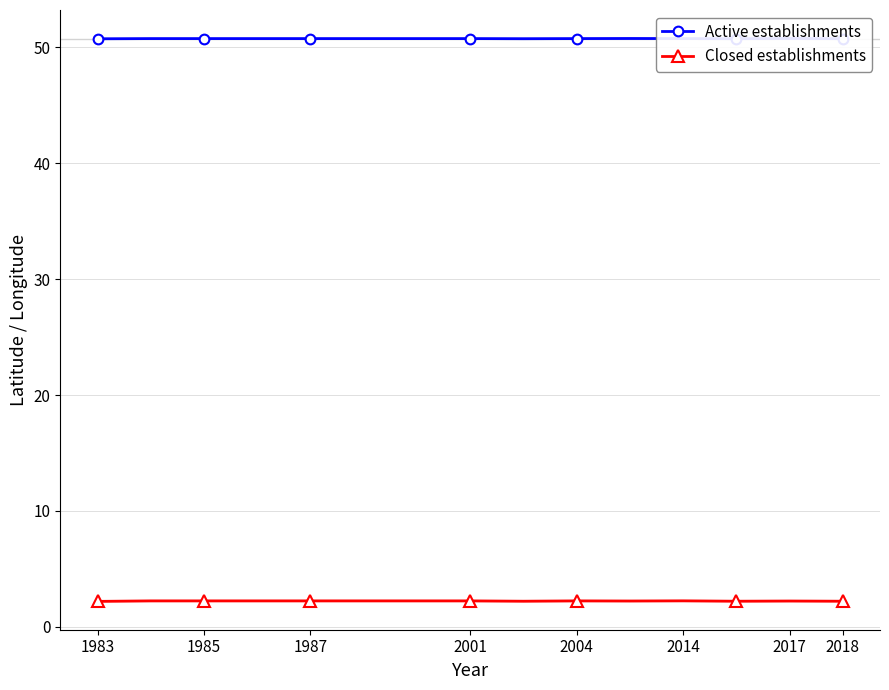

True or false: Active establishments and Closed establishments intersect in this chart.

False